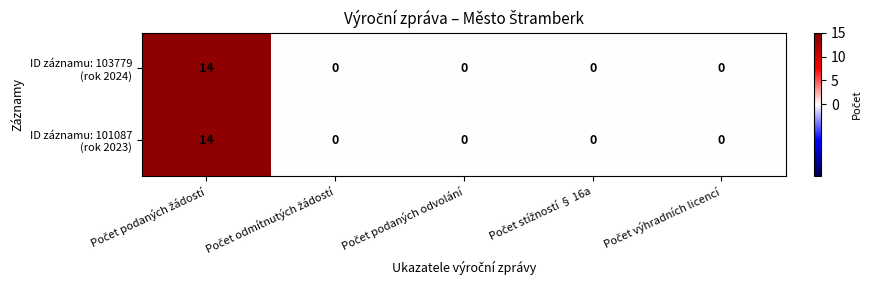

What is the maximum value shown in the chart?

14